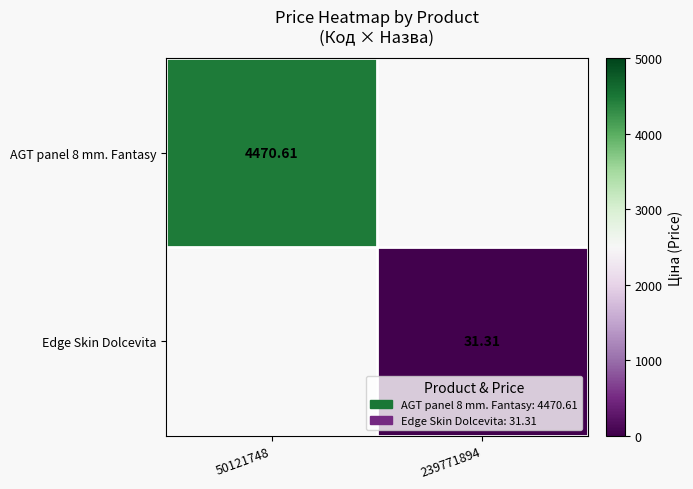

Is it true that AGT panel 8 mm. Fantasy equals 4470.6 at 50121748?

True